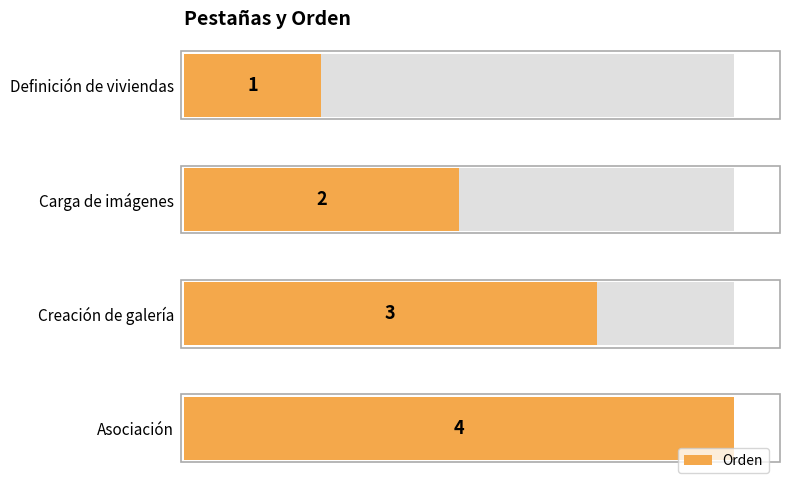

What is the difference between the second highest and second lowest values?

1